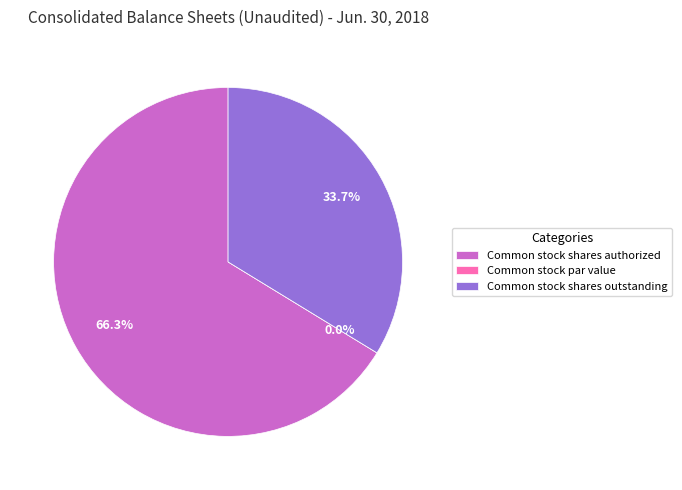

Does Common stock shares outstanding represent more than half of the total?

No